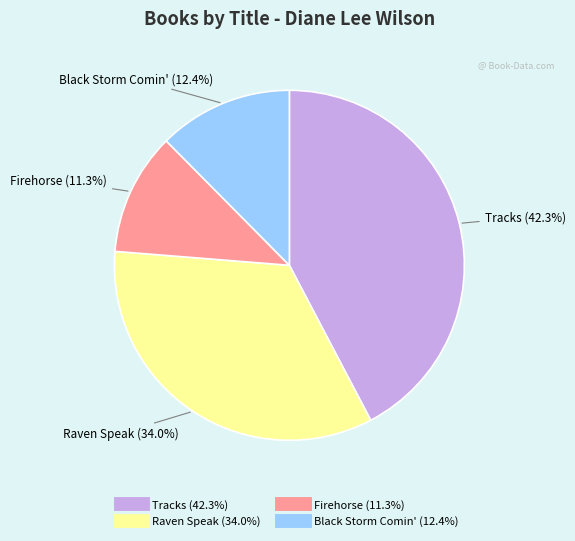

Is it true that Firehorse is 5% of the pie?

False